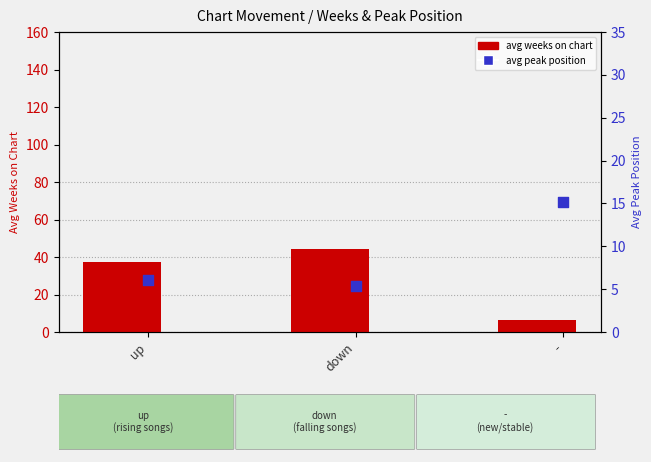

What are all the series names shown in the legend?

avg weeks on chart, avg peak position